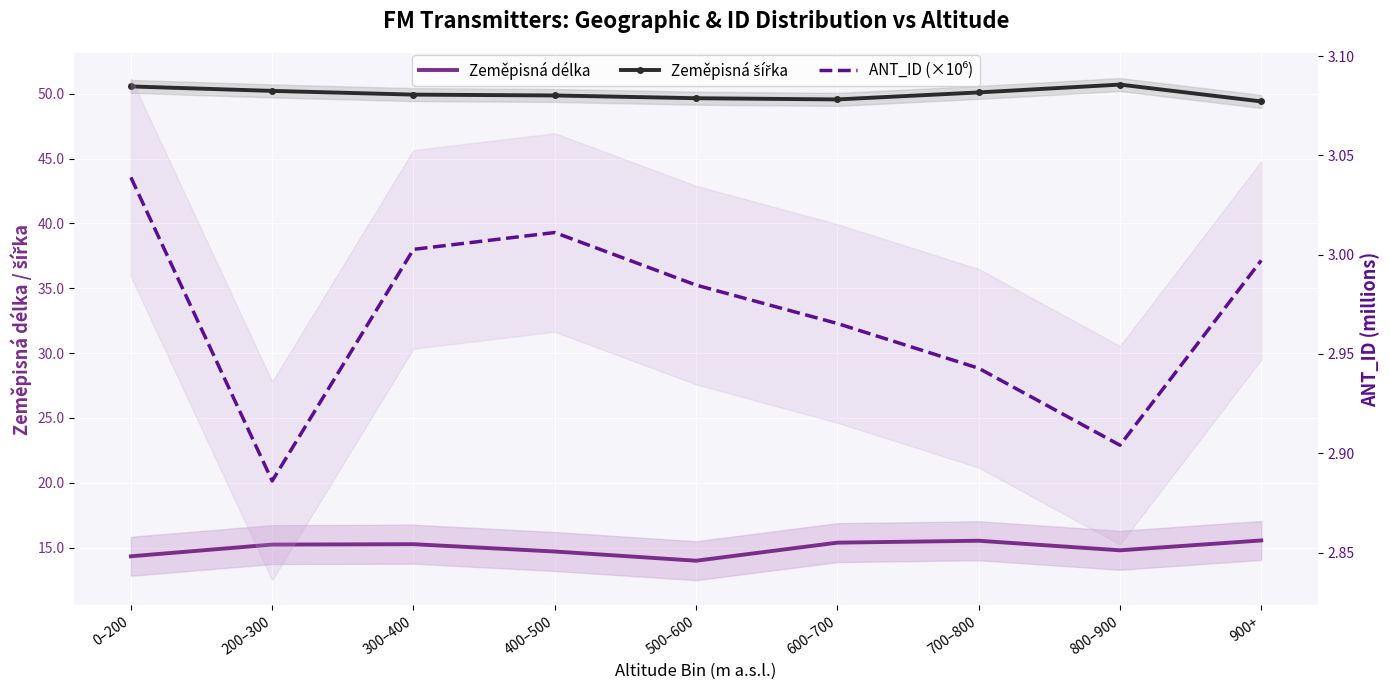

What is the total value across all series at 200–300?

68.3